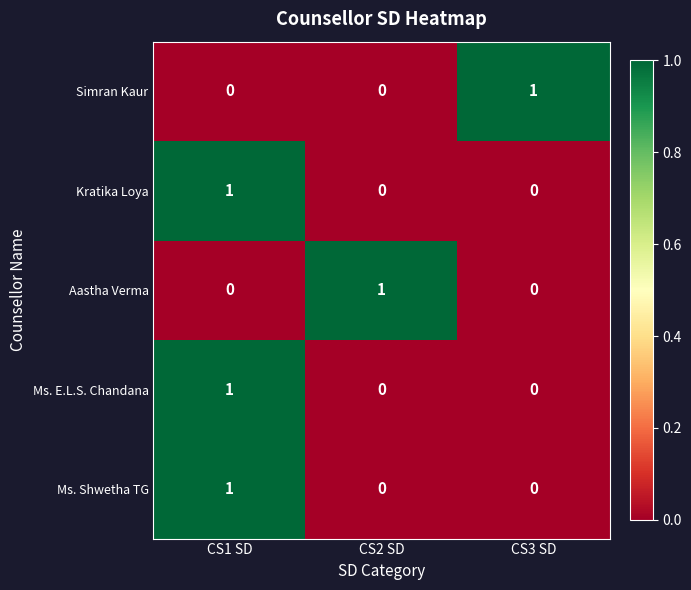

The Ms. Shwetha TG series shows 1 at CS1 SD. True or false?

True